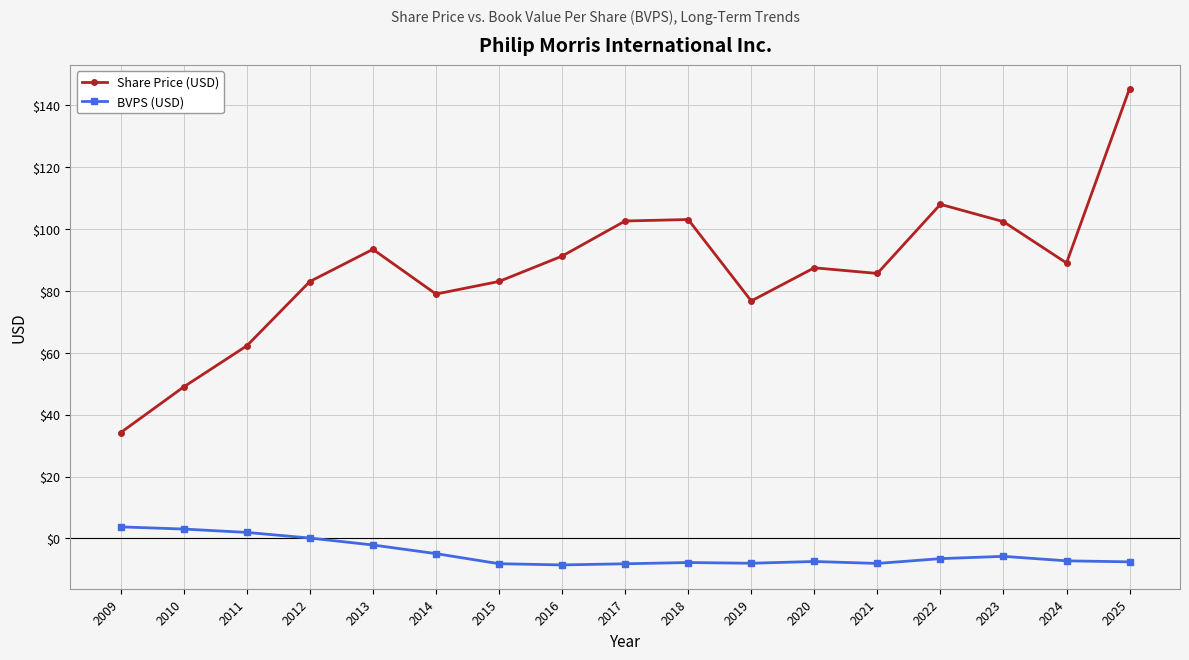

What is the value of the Share Price (USD) point at the 13th from the left?

85.6